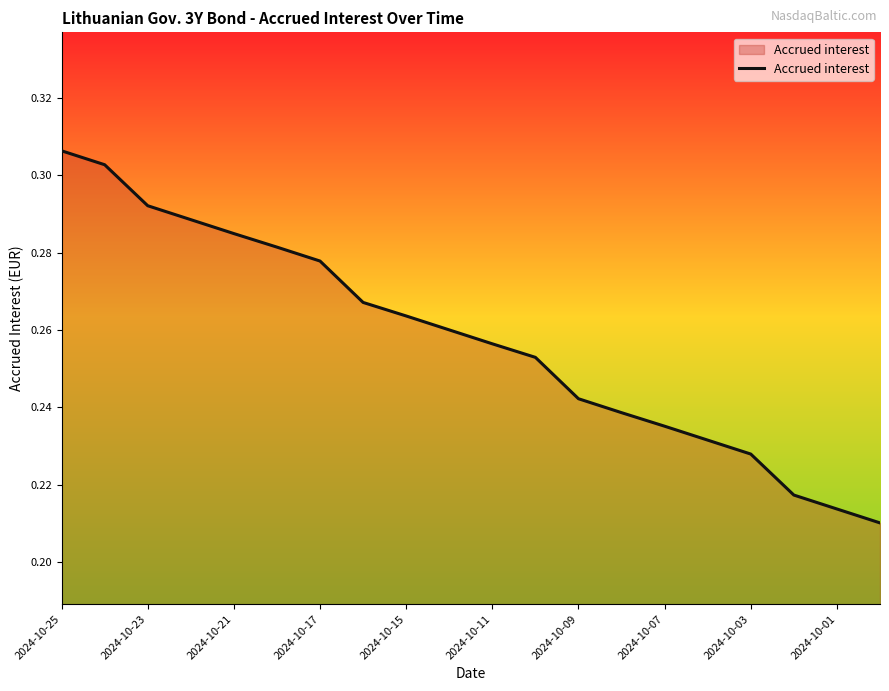

At which category does the chart reach its peak across all series?

2024-10-25